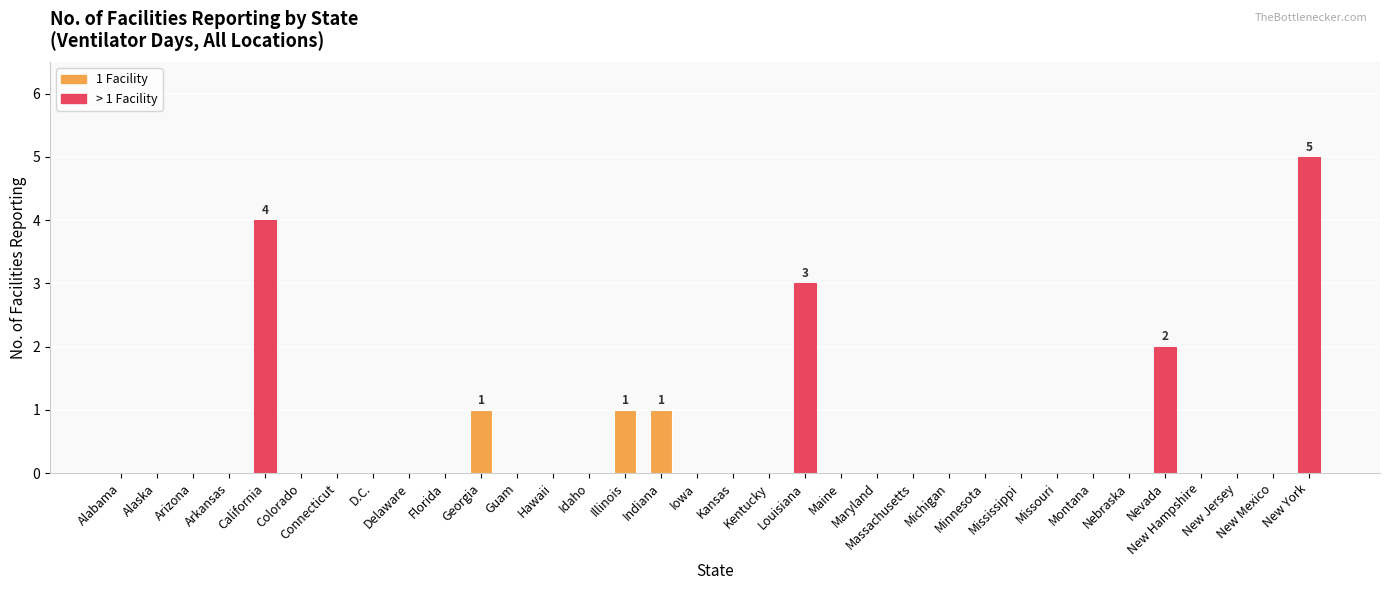

What is the maximum value shown in the chart?

5